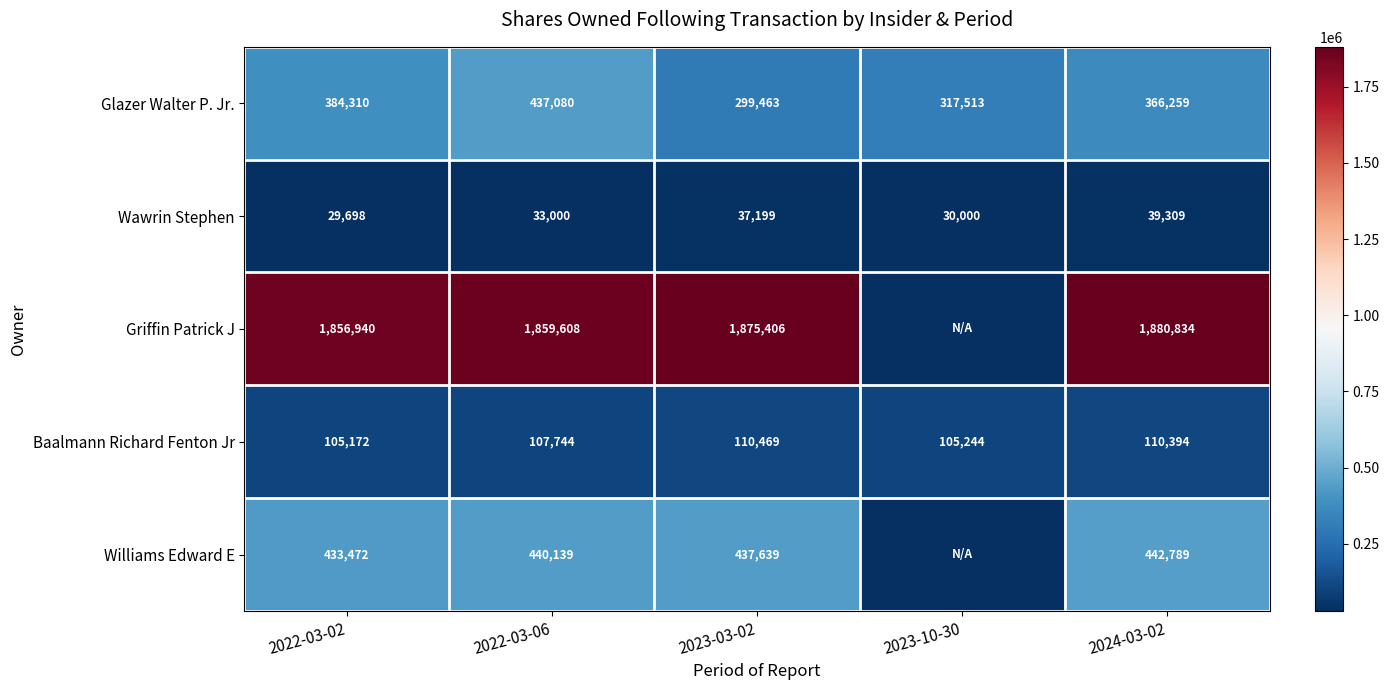

The value of Glazer Walter P. Jr. at 2024-03-02 is 227215. True or false?

False